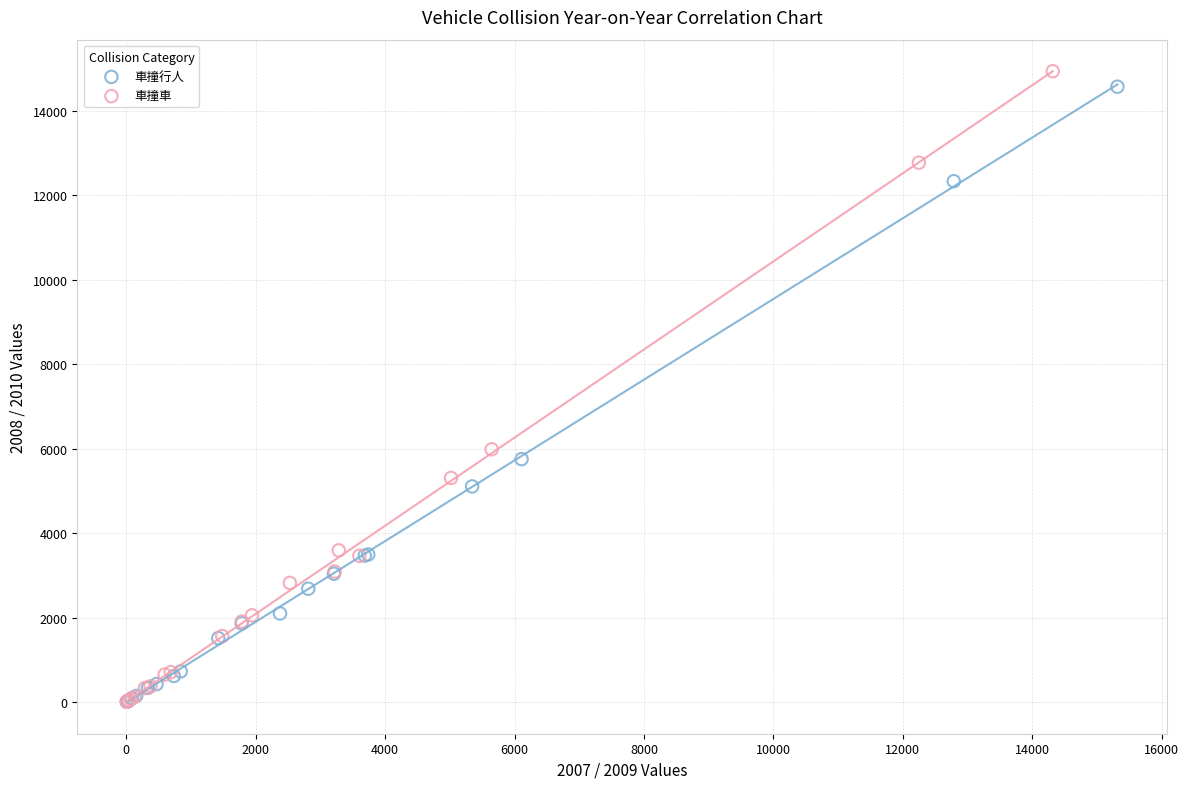

What are all the series names shown in the legend?

車撞行人, 車撞車